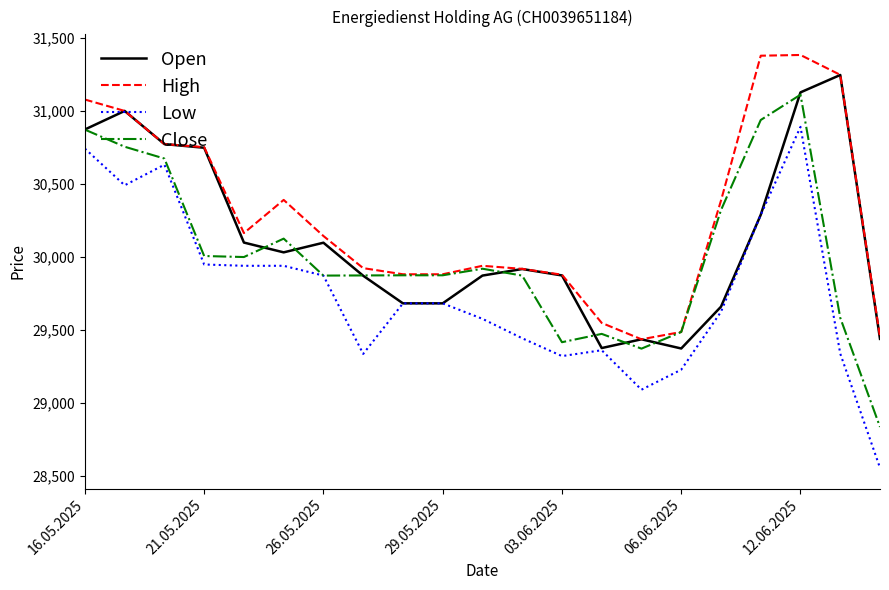

What is the lowest value of the Close series?

28836